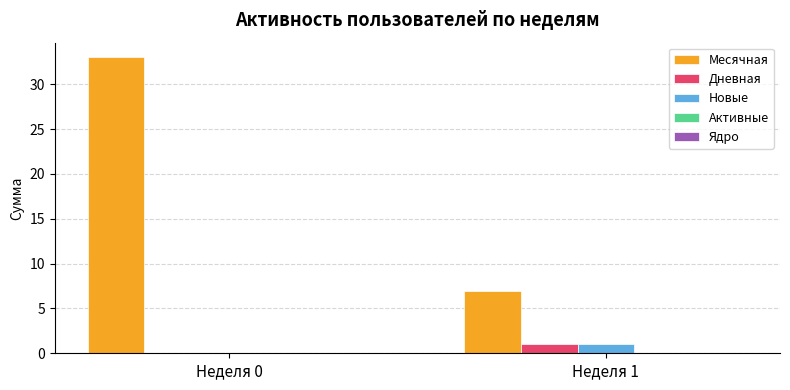

Is it true that Дневная equals 1 at Неделя 1?

True